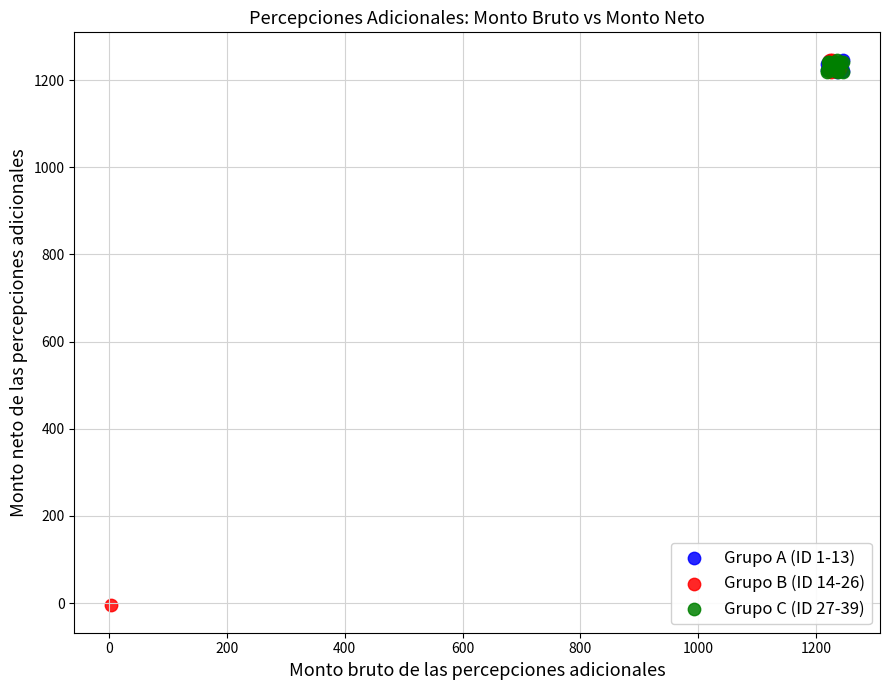

Which series has the widest spread of Y values?

Grupo B (ID 14-26)